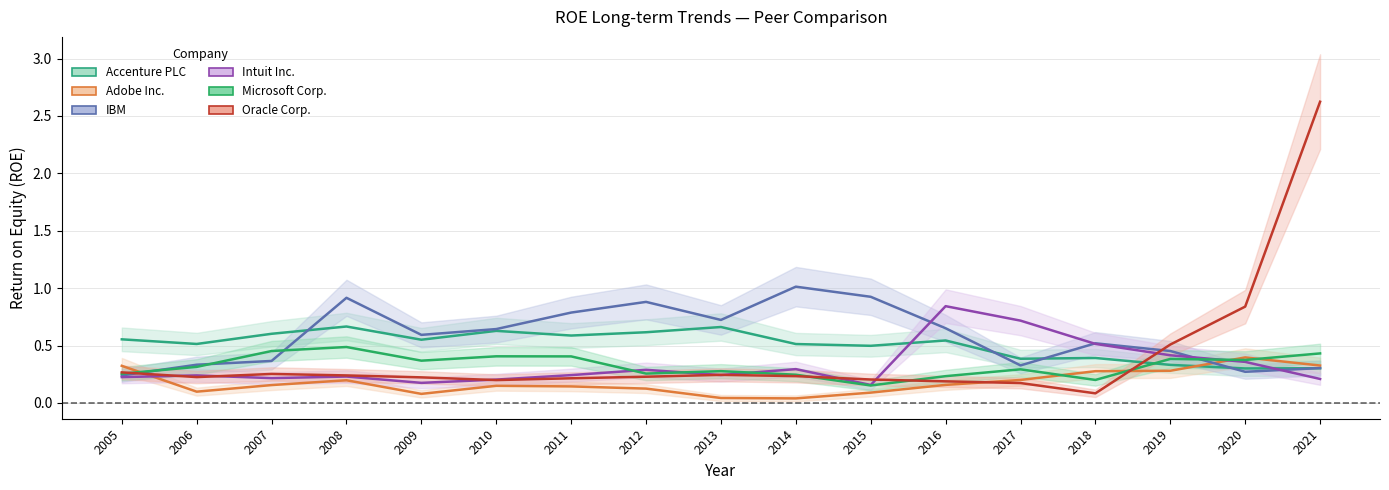

The Microsoft Corp. series shows 0.4 at 2021. True or false?

True